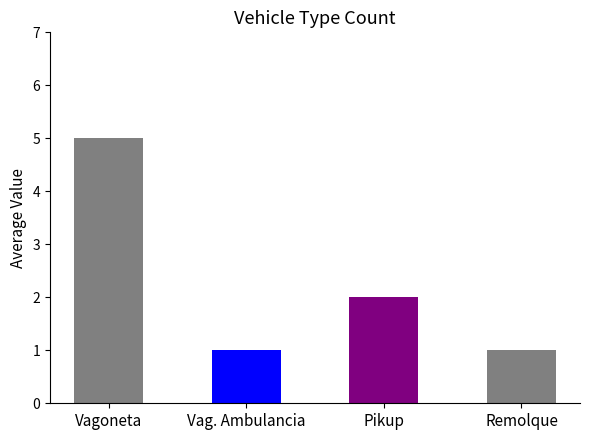

What is the sum of the values at Remolque and Pikup?

3